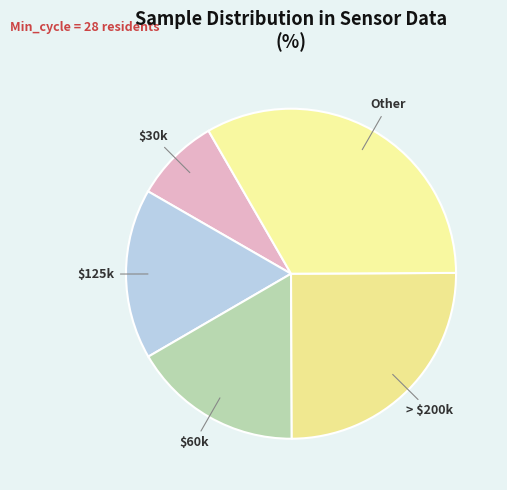

Between $125k and Other, which is larger?

Other